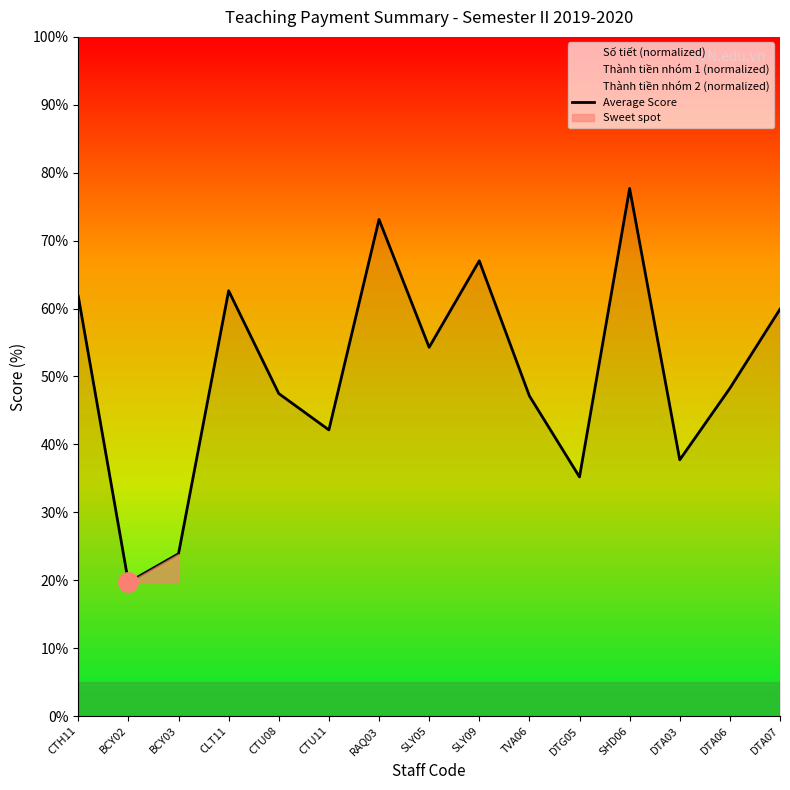

How many interior local peaks (higher than both neighbors) does the data have?

4